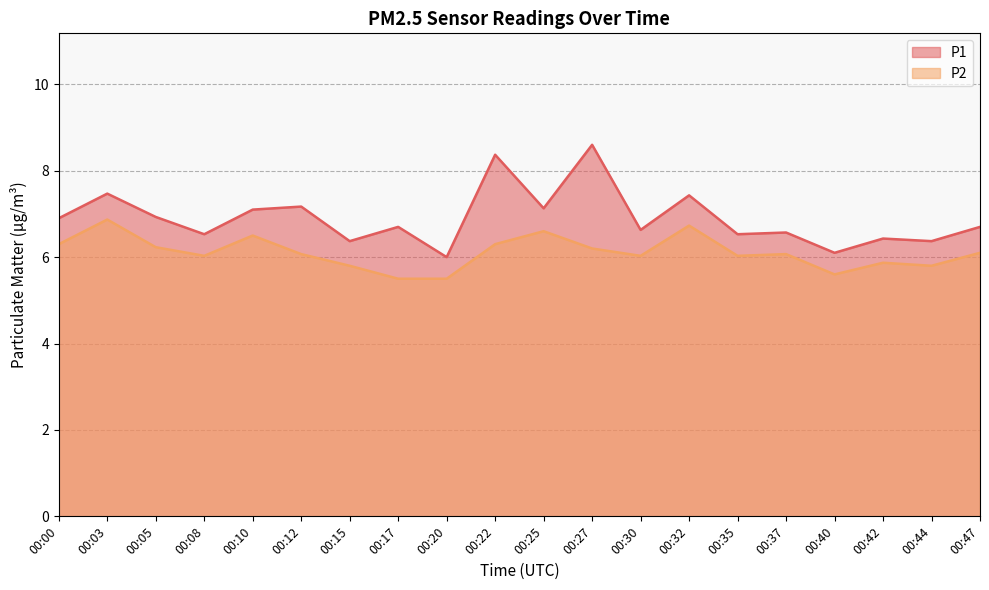

The P1 series shows 8.6 at 00:27. True or false?

True